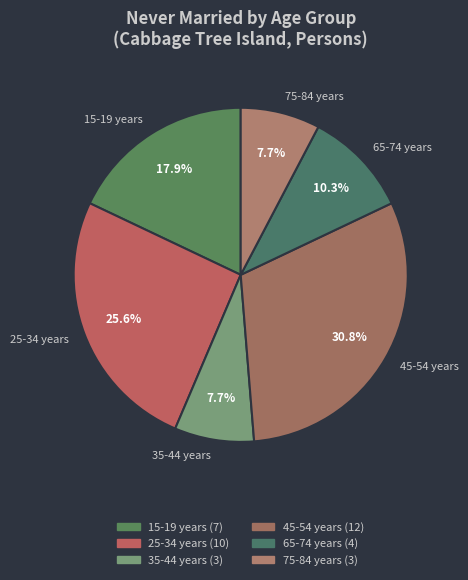

To the nearest percent, what is the difference between the largest and smallest slice percentages?

23%